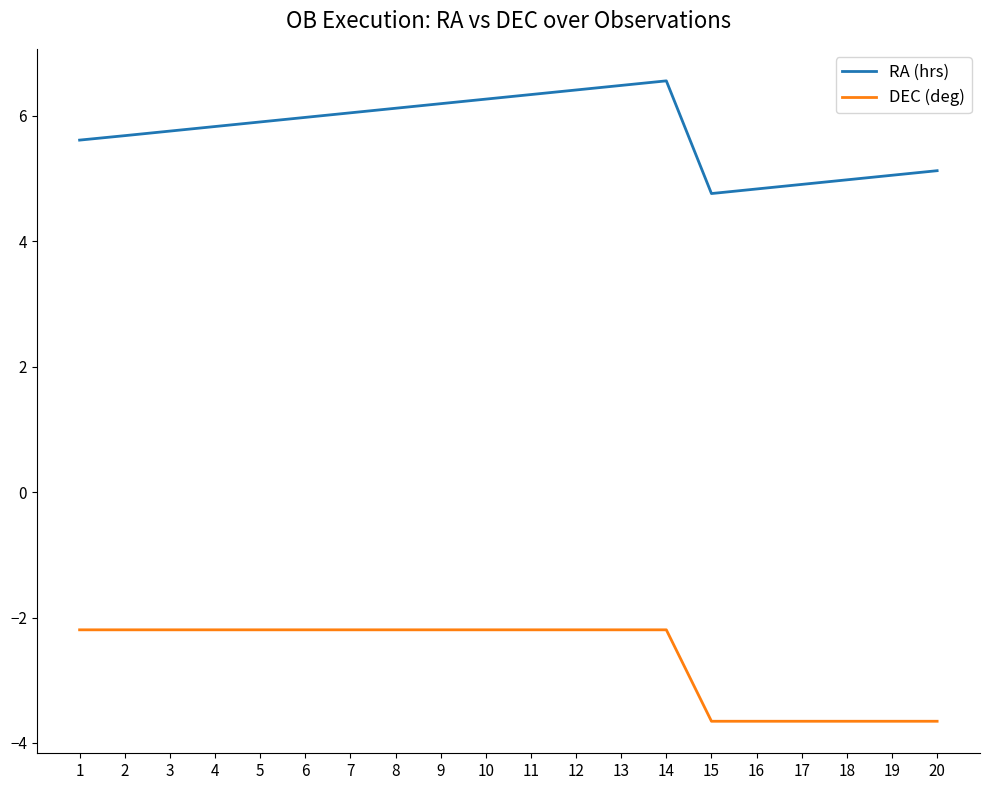

What is the sum of the DEC (deg) values at 18 and 17?

-7.3